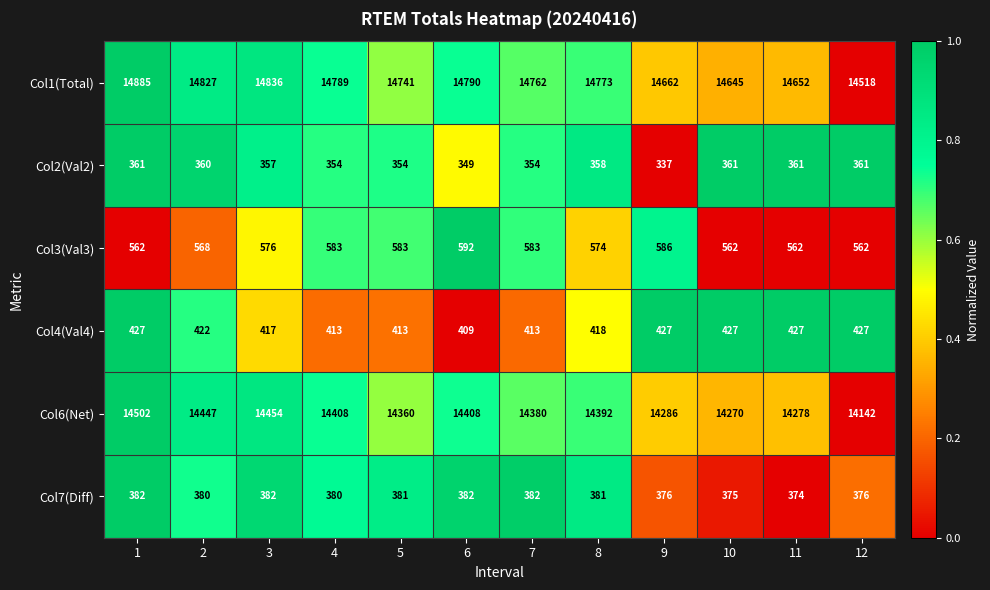

The Col1(Total) series shows 14652 at 11. True or false?

True